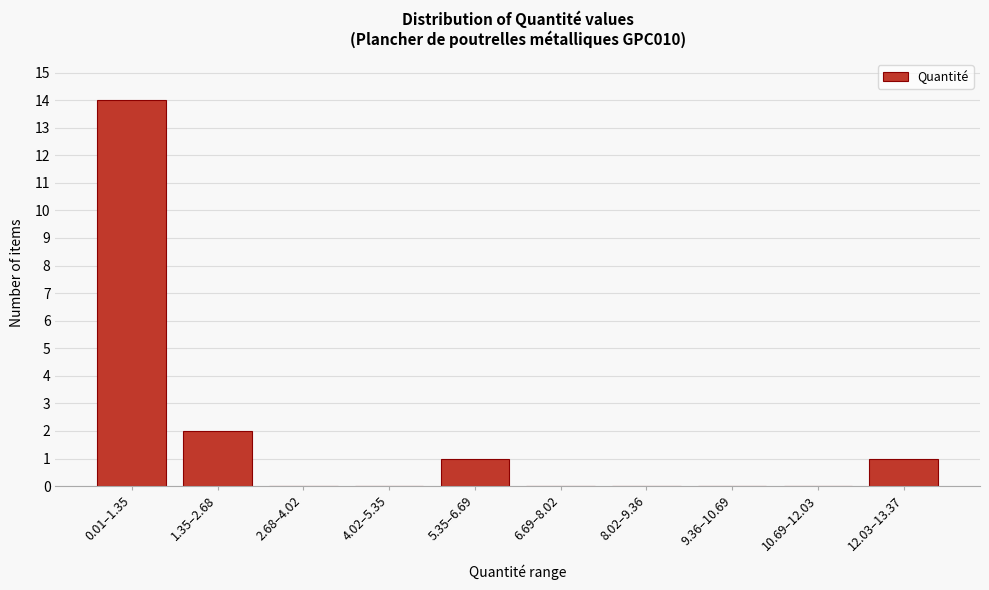

Reading left to right, extract all data points from this chart.

0.01–1.35=14	1.35–2.68=2	2.68–4.02=0	4.02–5.35=0	5.35–6.69=1	6.69–8.02=0	8.02–9.36=0	9.36–10.69=0	10.69–12.03=0	12.03–13.37=1